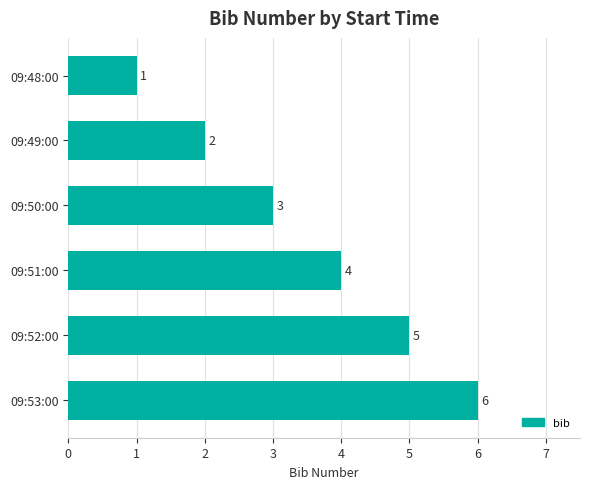

Rank the categories by value from lowest to highest.

09:48:00, 09:49:00, 09:50:00, 09:51:00, 09:52:00, 09:53:00